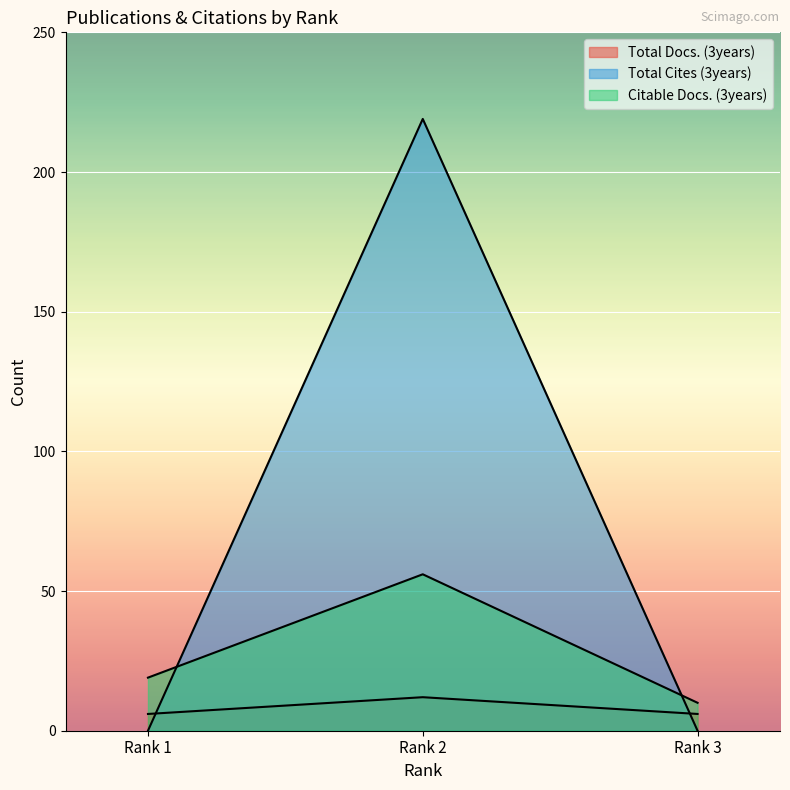

What is the sum of the Total Docs. (3years) values at Rank 3 and Rank 1?

12